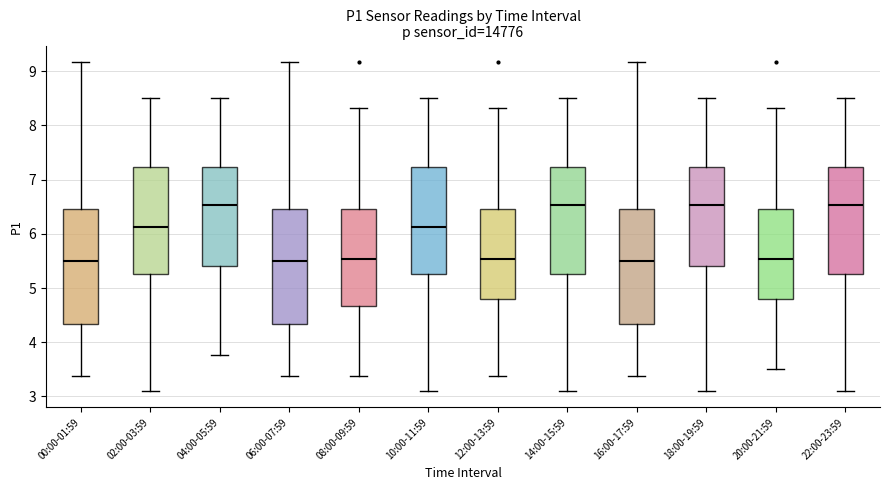

Reading left to right, read every box against the y-axis: the position of its median line, the range the box covers, and the ends of its whiskers. The values are not printed on the chart, so give them approximately, as read against the axis.

00:00-01:59: median 5.5, box 4.3 to 6.5, whiskers 3.4 to 9.2
02:00-03:59: median 6.1, box 5.3 to 7.2, whiskers 3.1 to 8.5
04:00-05:59: median 6.5, box 5.4 to 7.2, whiskers 3.8 to 8.5
06:00-07:59: median 5.5, box 4.3 to 6.5, whiskers 3.4 to 9.2
08:00-09:59: median 5.5, box 4.7 to 6.5, whiskers 3.4 to 8.3
10:00-11:59: median 6.1, box 5.3 to 7.2, whiskers 3.1 to 8.5
12:00-13:59: median 5.5, box 4.8 to 6.5, whiskers 3.4 to 8.3
14:00-15:59: median 6.5, box 5.3 to 7.2, whiskers 3.1 to 8.5
16:00-17:59: median 5.5, box 4.3 to 6.5, whiskers 3.4 to 9.2
18:00-19:59: median 6.5, box 5.4 to 7.2, whiskers 3.1 to 8.5
20:00-21:59: median 5.5, box 4.8 to 6.5, whiskers 3.5 to 8.3
22:00-23:59: median 6.5, box 5.3 to 7.2, whiskers 3.1 to 8.5